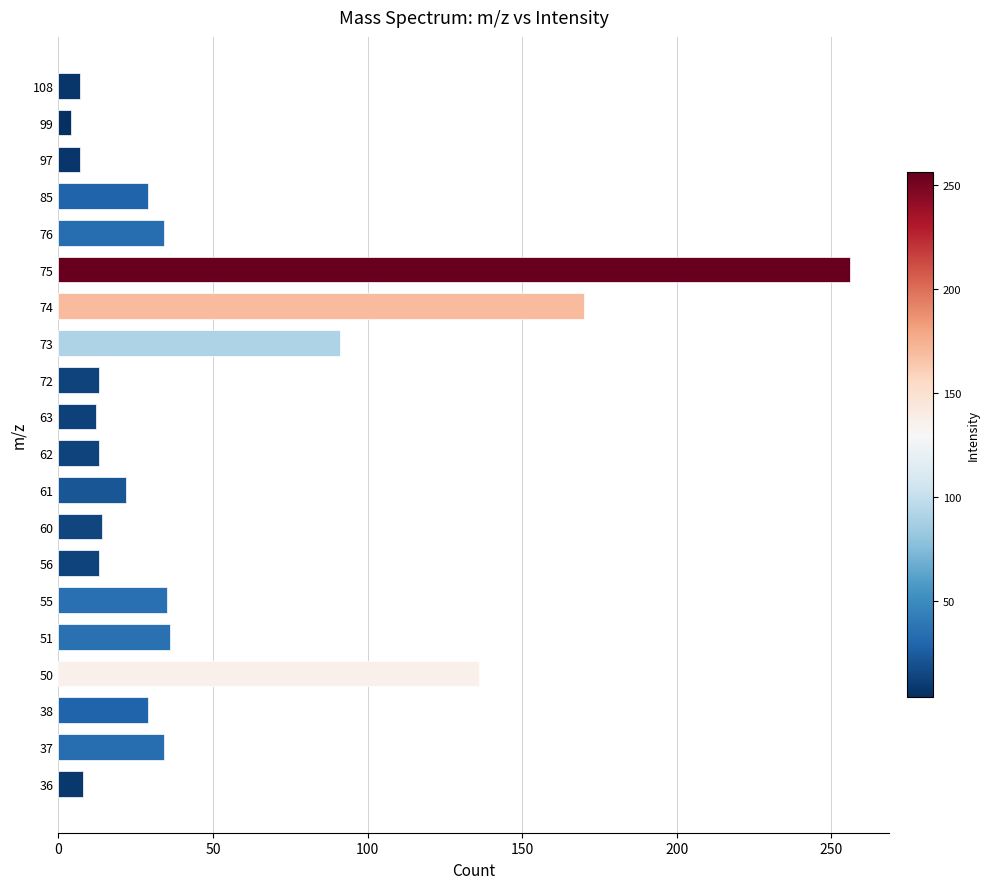

The chart shows a value of 18 at 85. True or false?

False